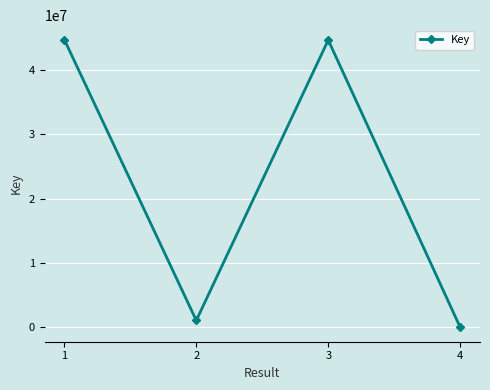

What is the difference between the second highest and minimum values?

44613659